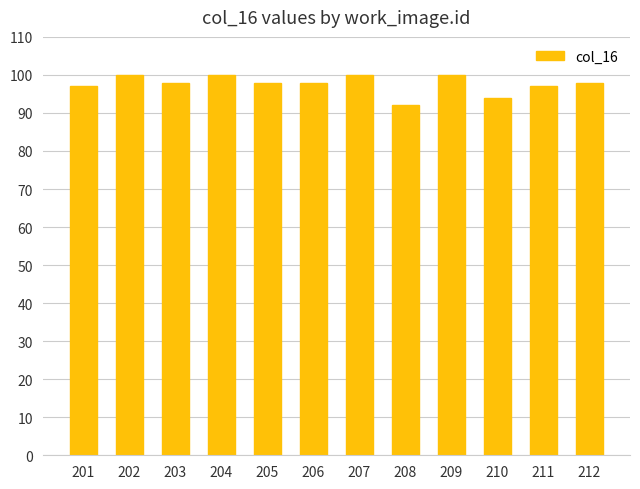

True or false: the data shows 136 at 212.

False